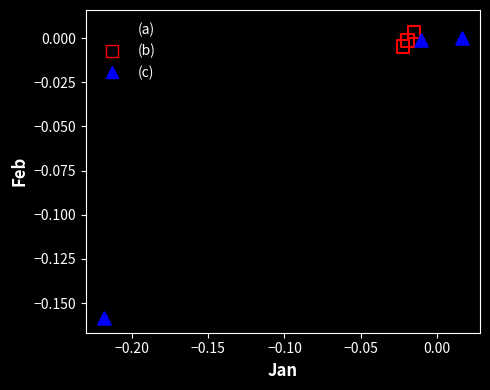

Which series reaches the minimum Y coordinate?

(c)